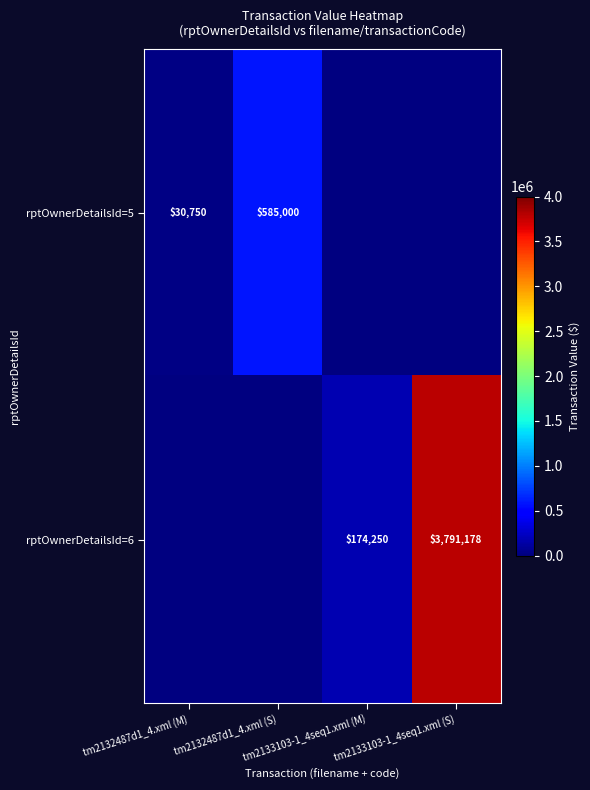

Is the value of rptOwnerDetailsId=6 at tm2132487d1_4.xml (S) greater than the value of rptOwnerDetailsId=5 at tm2133103-1_4seq1.xml (M)?

No